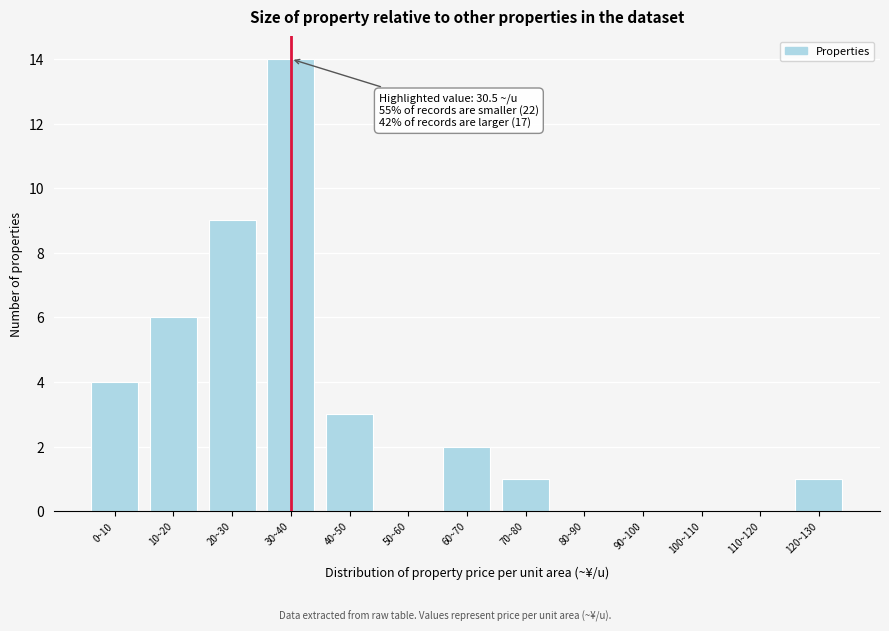

Reading right to left, what are all the values shown in this chart?

120~130=1	110~120=0	100~110=0	90~100=0	80~90=0	70~80=1	60~70=2	50~60=0	40~50=3	30~40=14	20~30=9	10~20=6	0~10=4